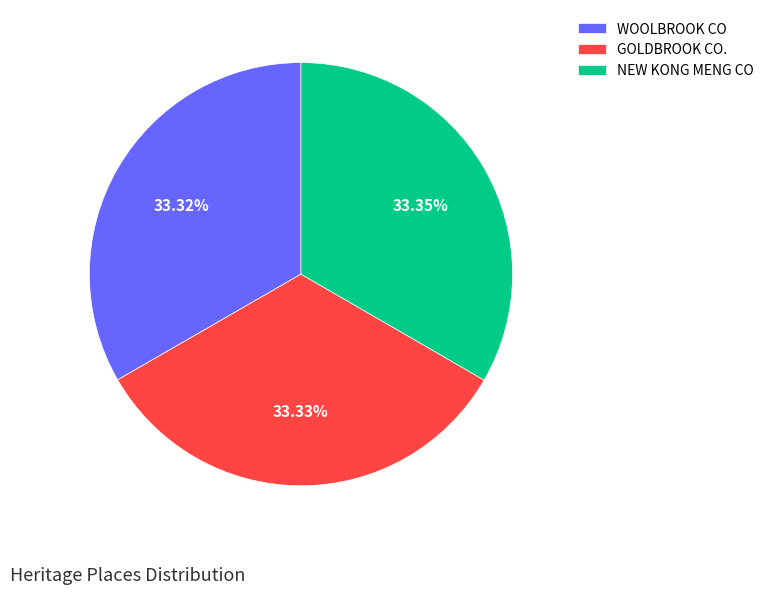

Does GOLDBROOK CO. represent more than half of the total?

No